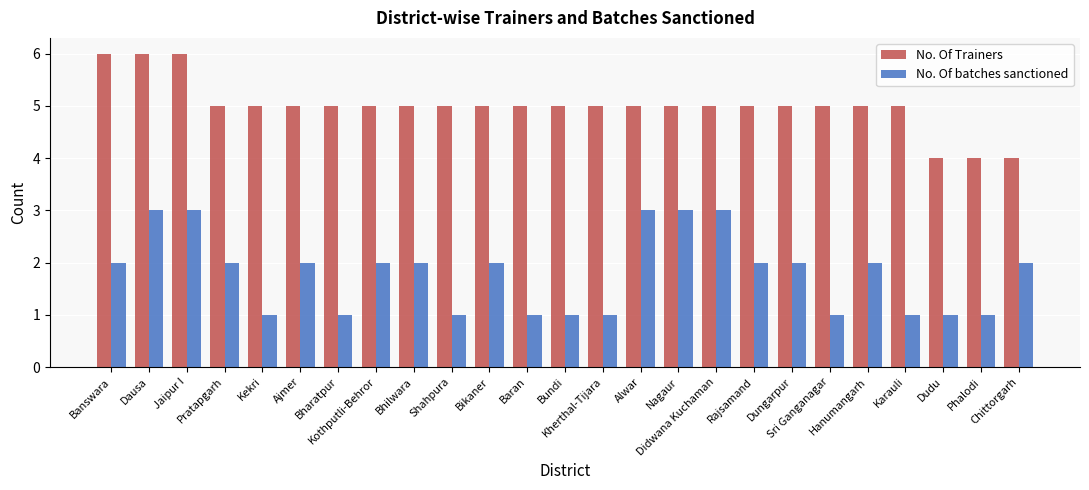

Count the number of categories in the chart.

25